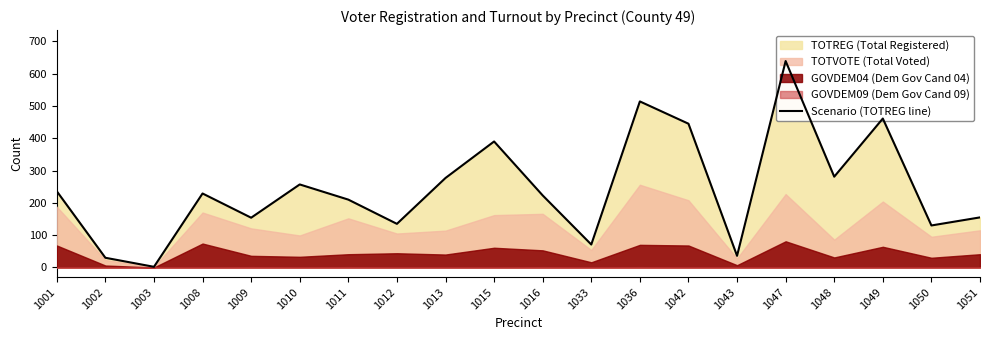

What is the average value?

244